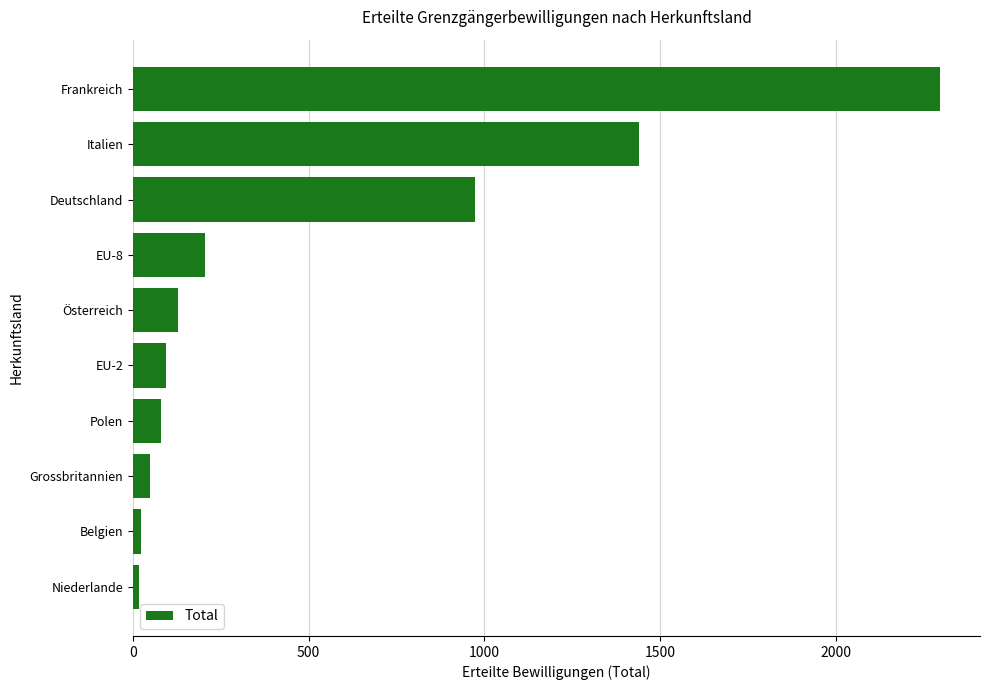

The value at Frankreich is 3294. True or false?

False